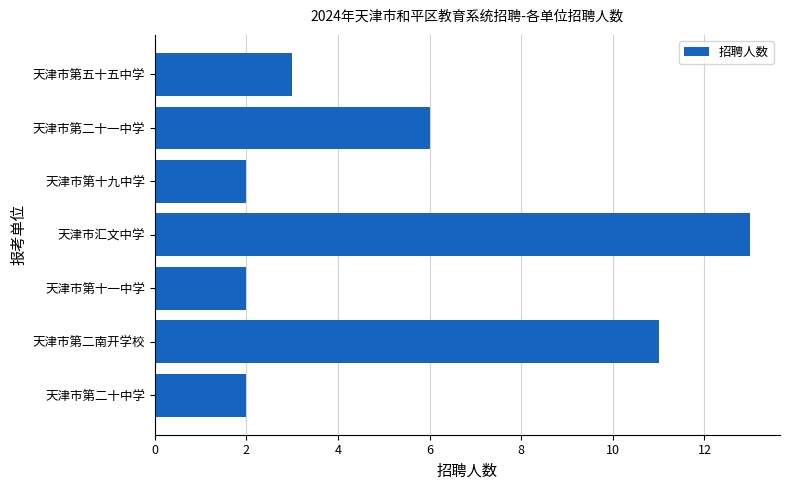

Which category has the highest value across all series?

天津市汇文中学